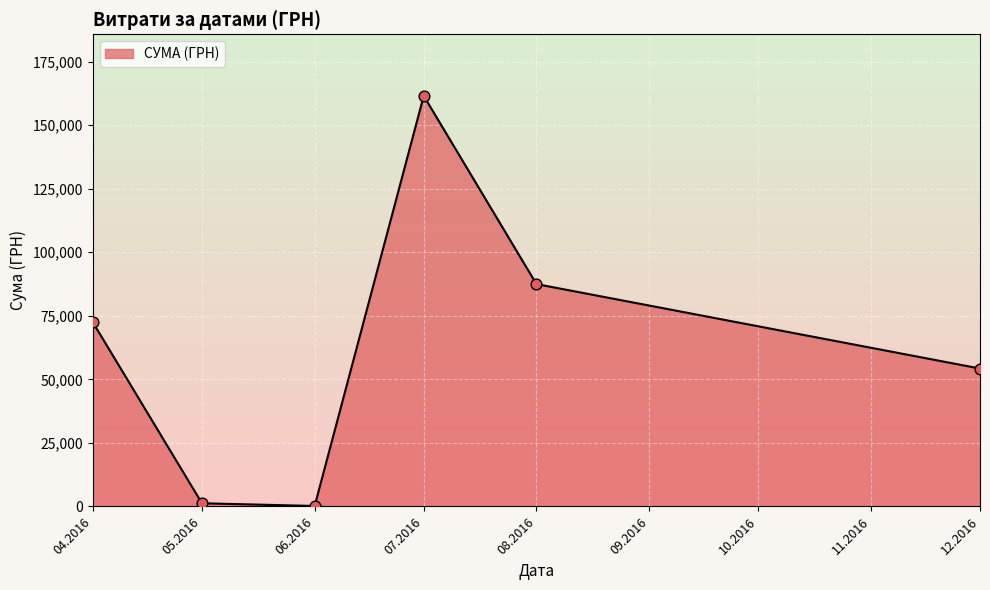

Which has a higher value, 04.2016 or 08.2016?

08.2016